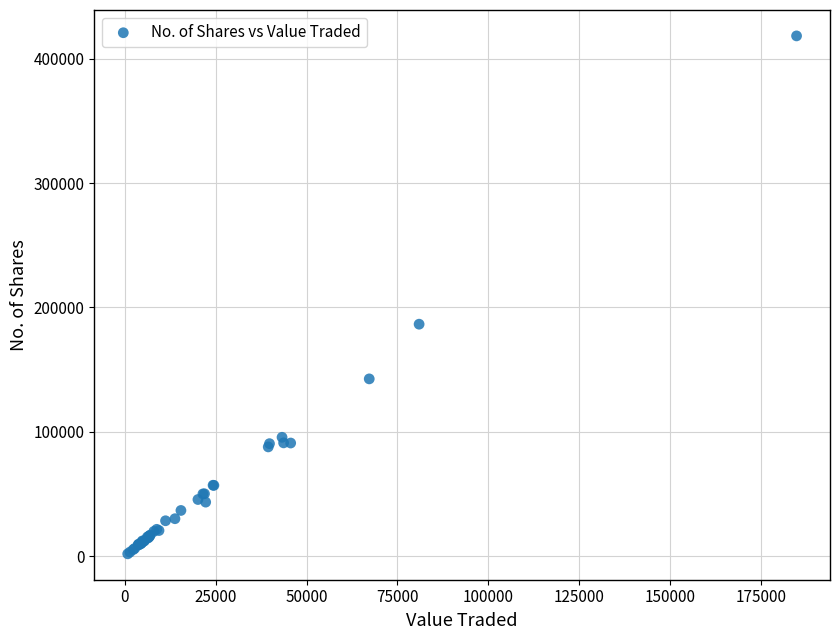

What Y value in the scatter plot is closest to 210103?

186522